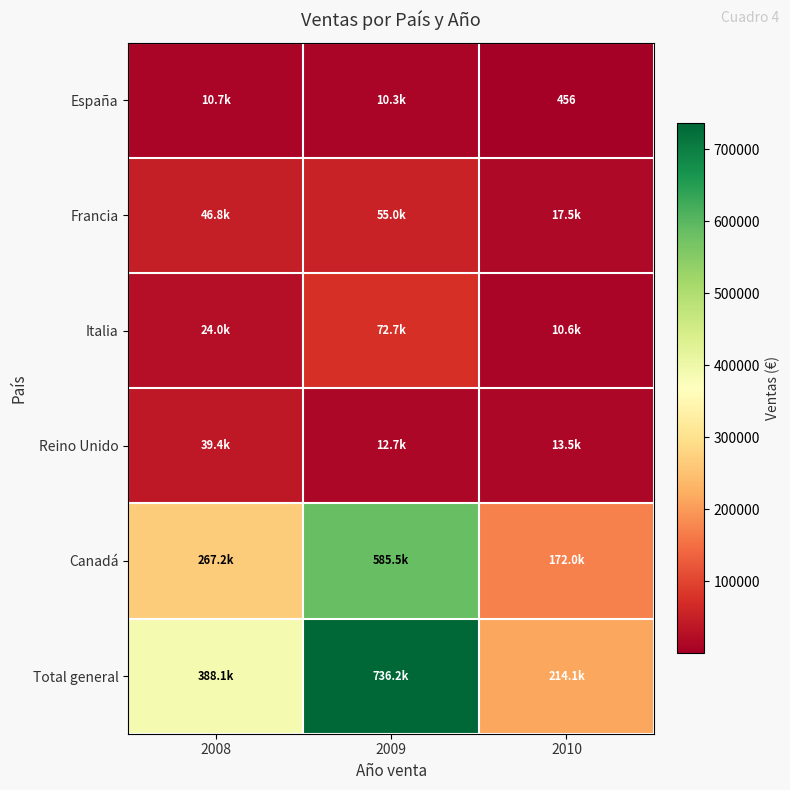

At which category is the sum across all series the highest?

2009